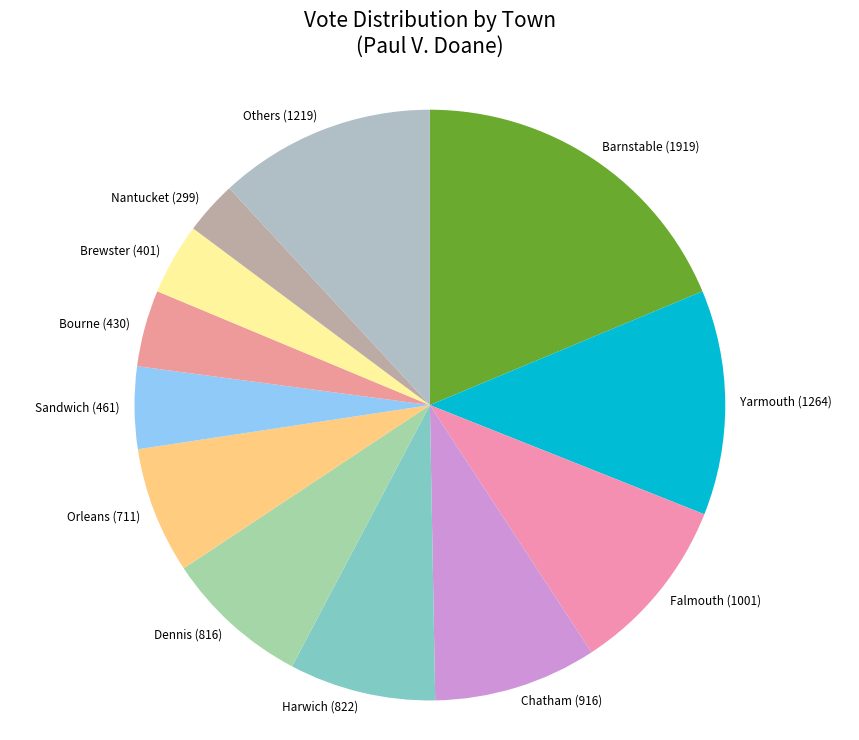

Between Chatham and Others, which is larger?

Others